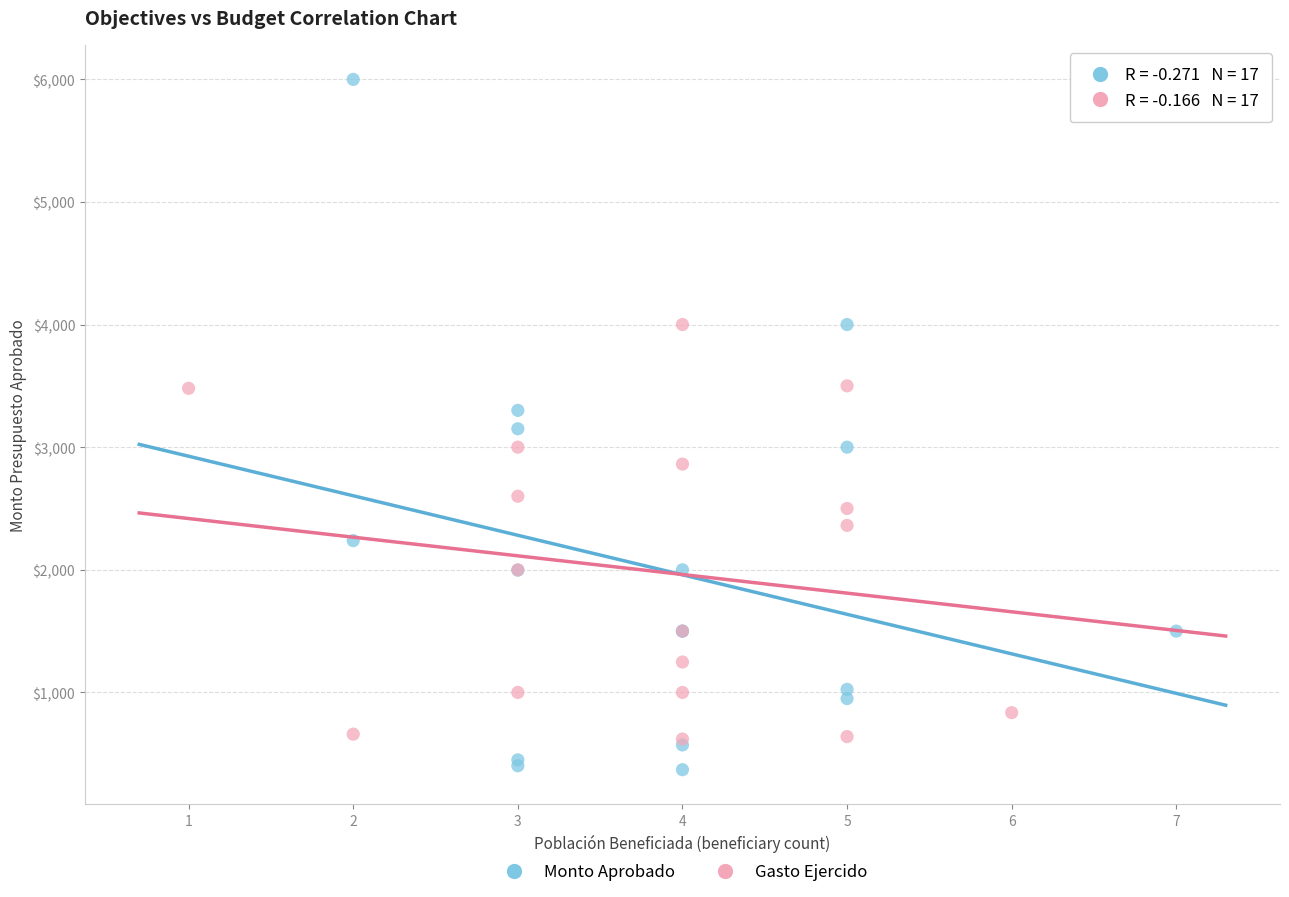

Which series has the largest Y range (max minus min)?

Monto Aprobado